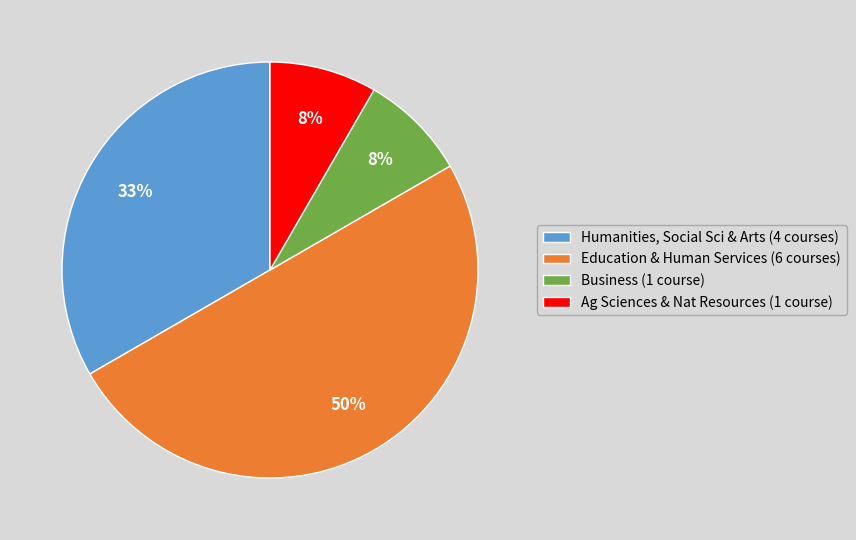

To the nearest percent, what is the average slice percentage?

25%